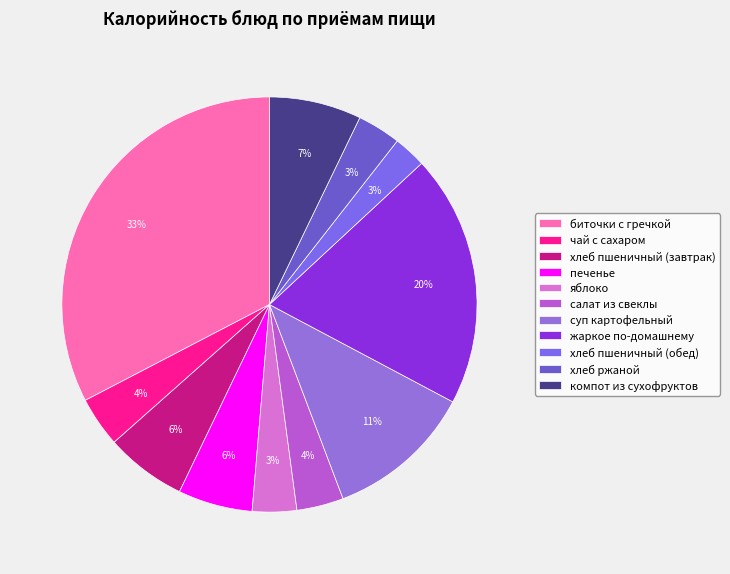

Approximately how many times larger is the value at хлеб пшеничный (обед) compared to хлеб пшеничный (завтрак)?

0.4